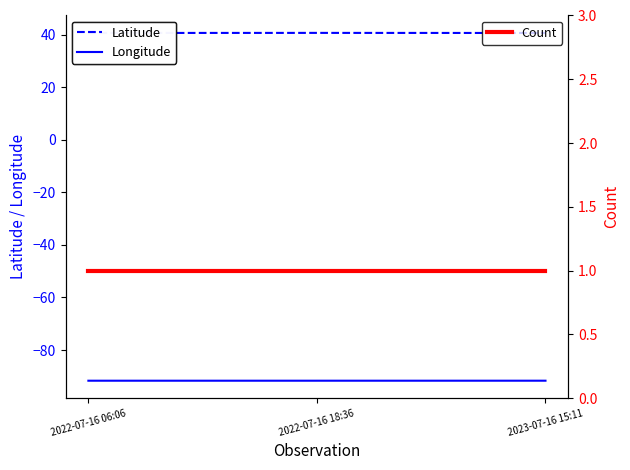

Rank the series by their average value, from highest to lowest.

Latitude, Count, Longitude